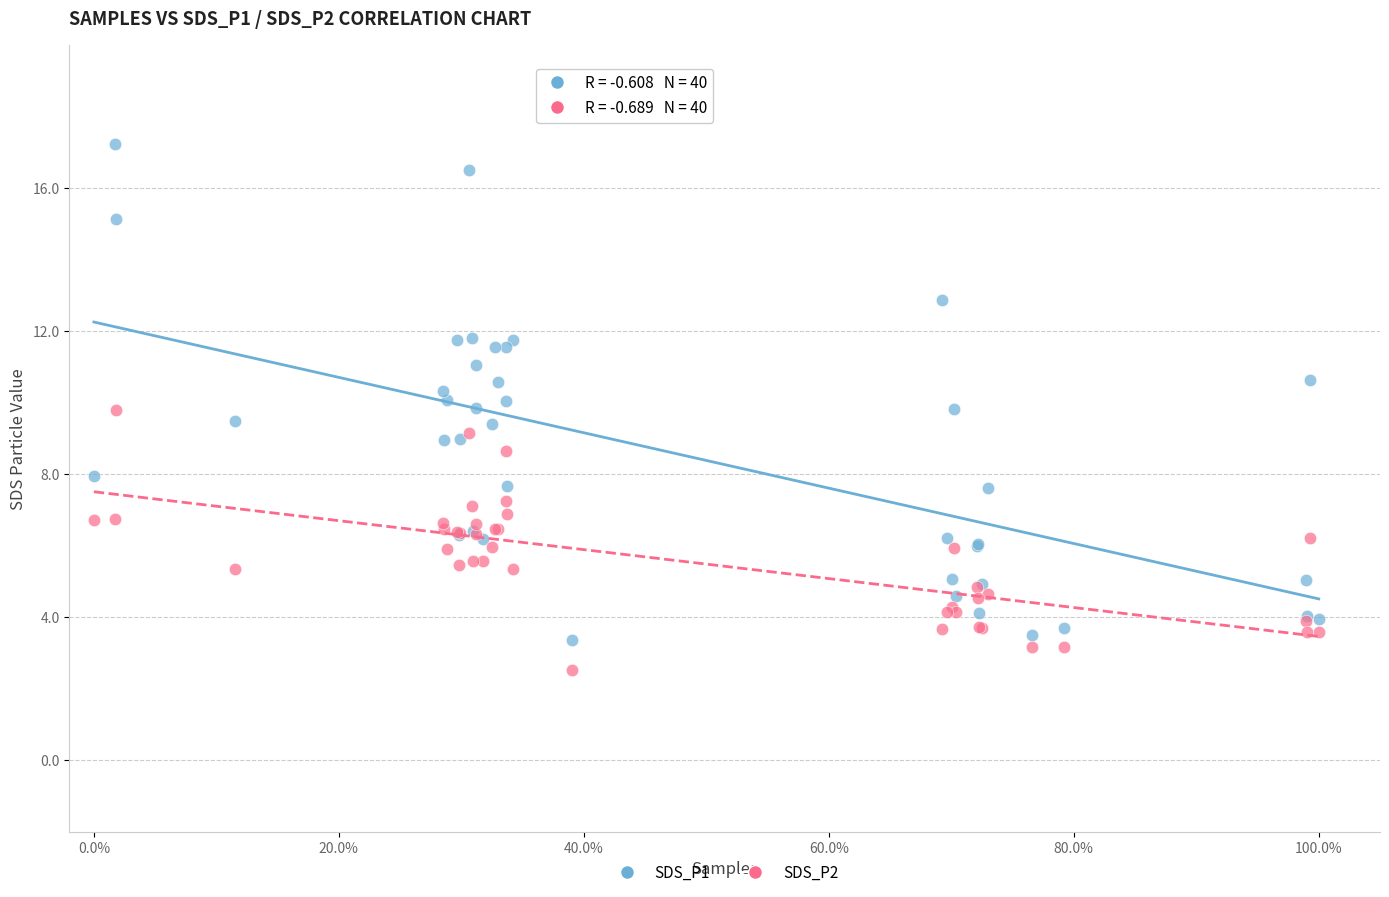

Which series has the largest Y range (max minus min)?

SDS_P1